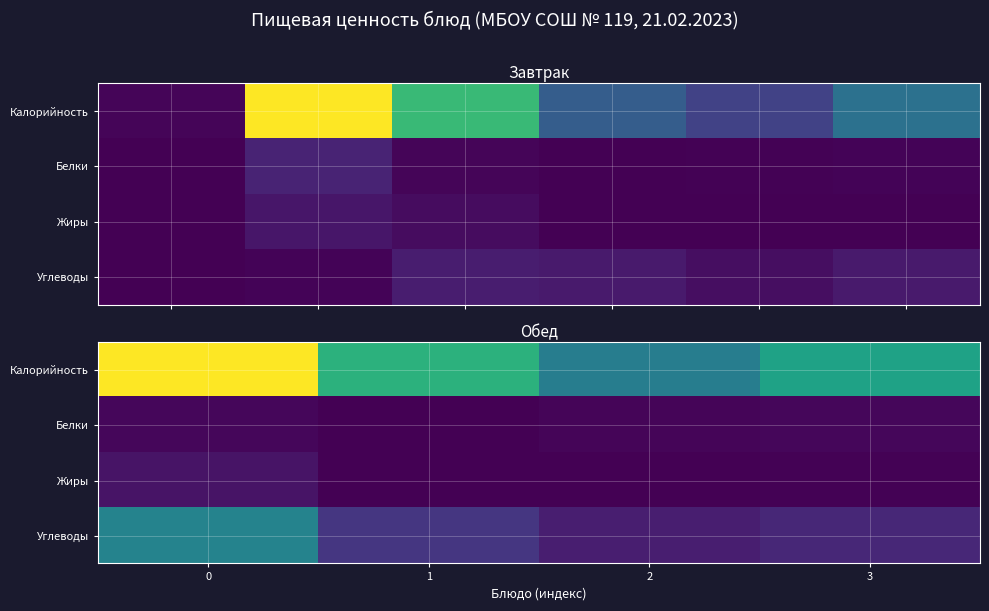

How many data points does each series have?

4